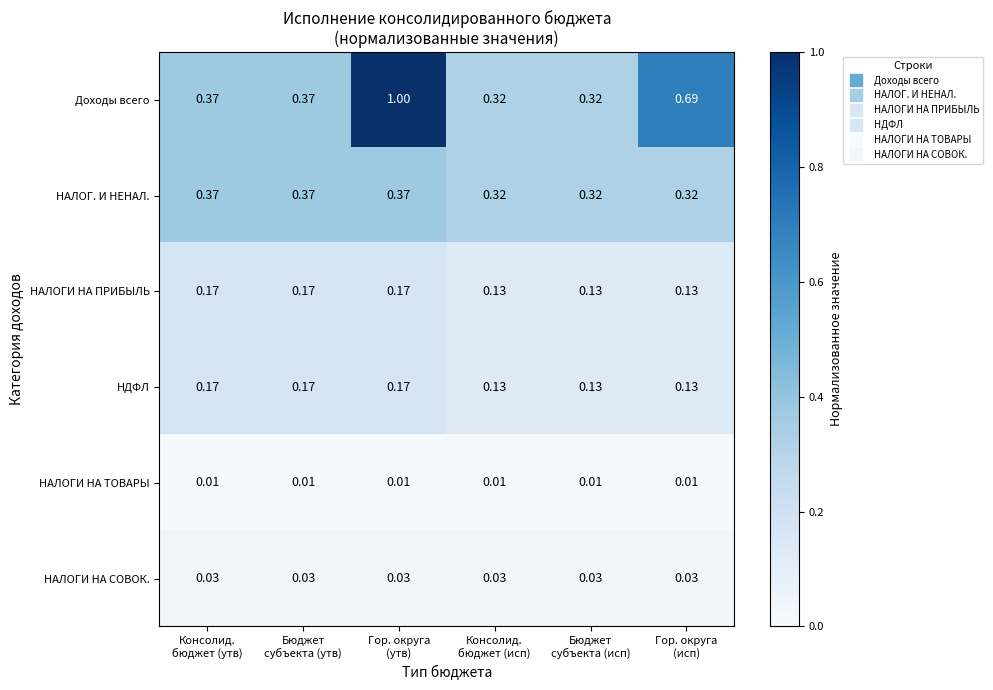

What is the spread (max minus min) of values at Гор. округа
(утв)?

1.0